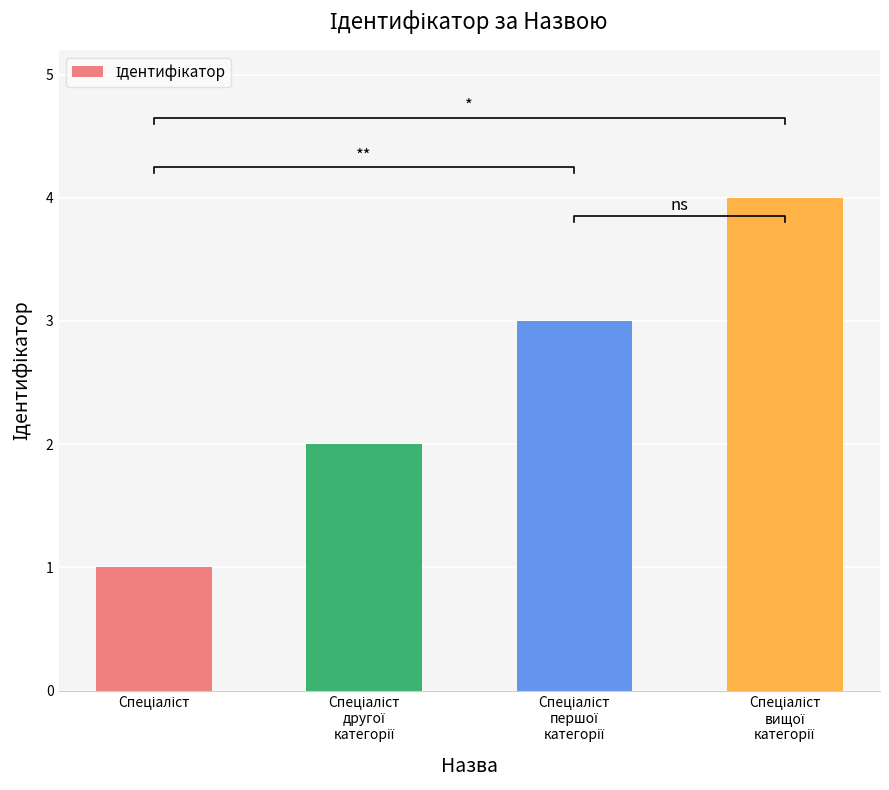

What is the maximum value shown in the chart?

4